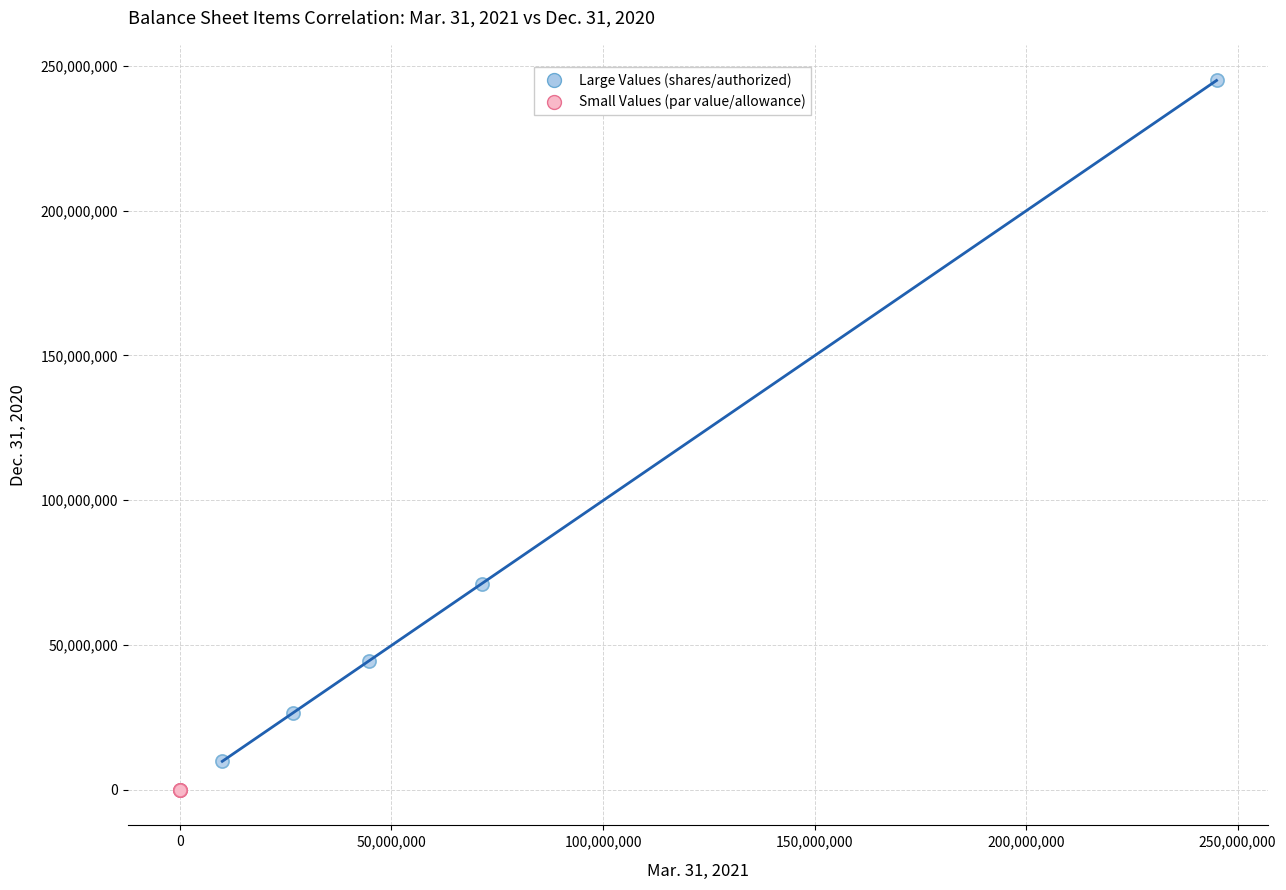

Which series contains the highest Y value?

Large Values (shares/authorized)